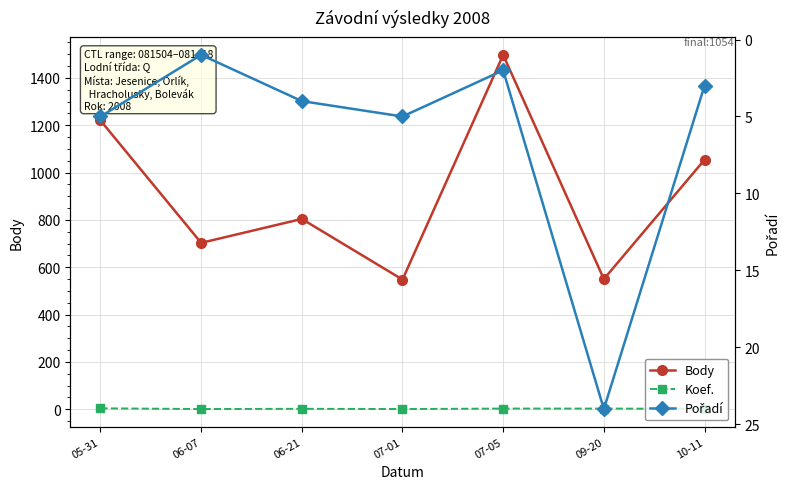

After their last crossing, which series has the higher values: Pořadí or Koef.?

Pořadí